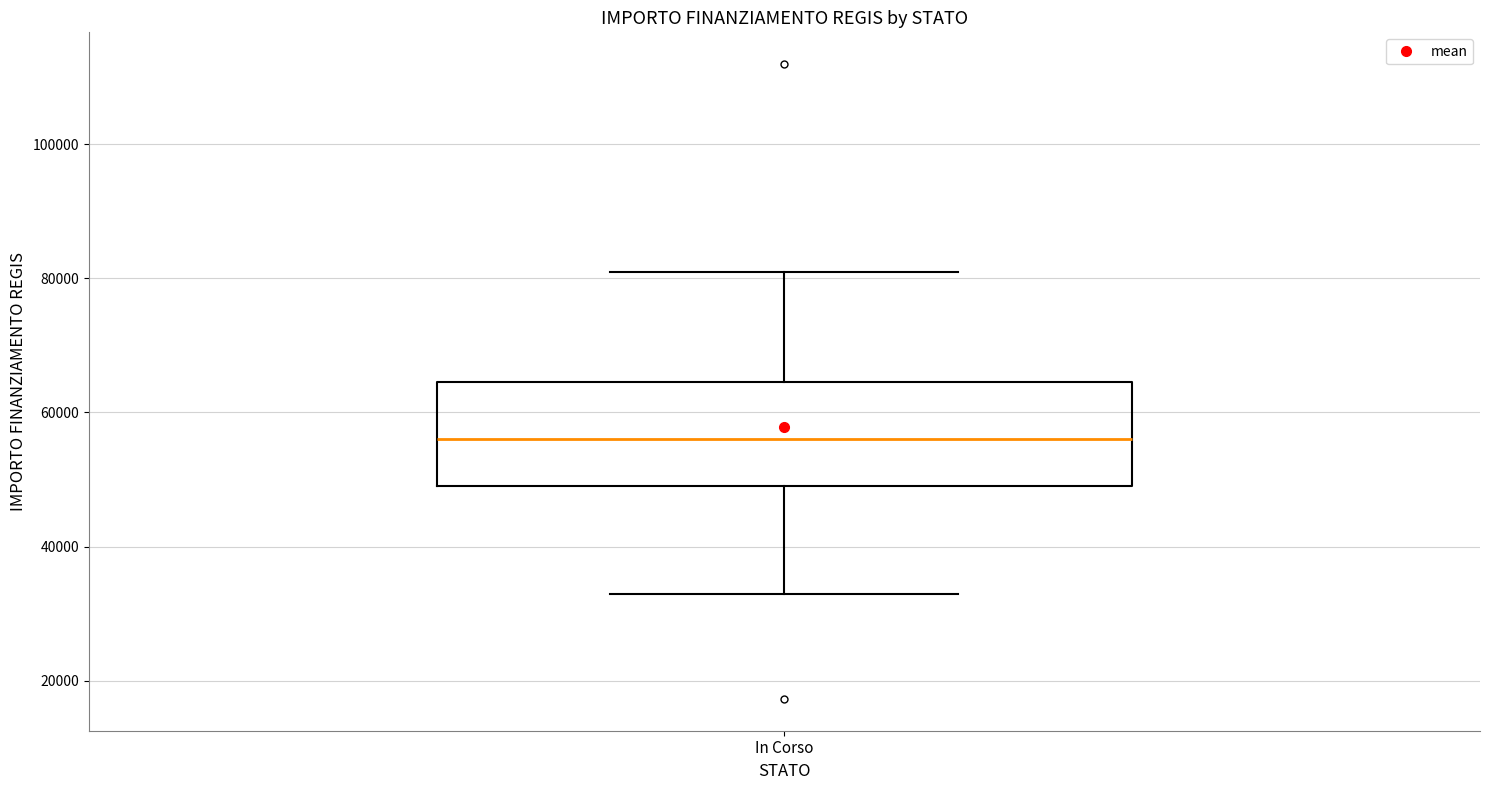

Transcribe this box plot: give where the median line is, the range the box spans, and where the two whiskers end, as read against the y-axis. The values are not printed on the chart, so give them approximately, as read against the axis.

median 56000, box 50000 to 64000, whiskers 32000 to 80000